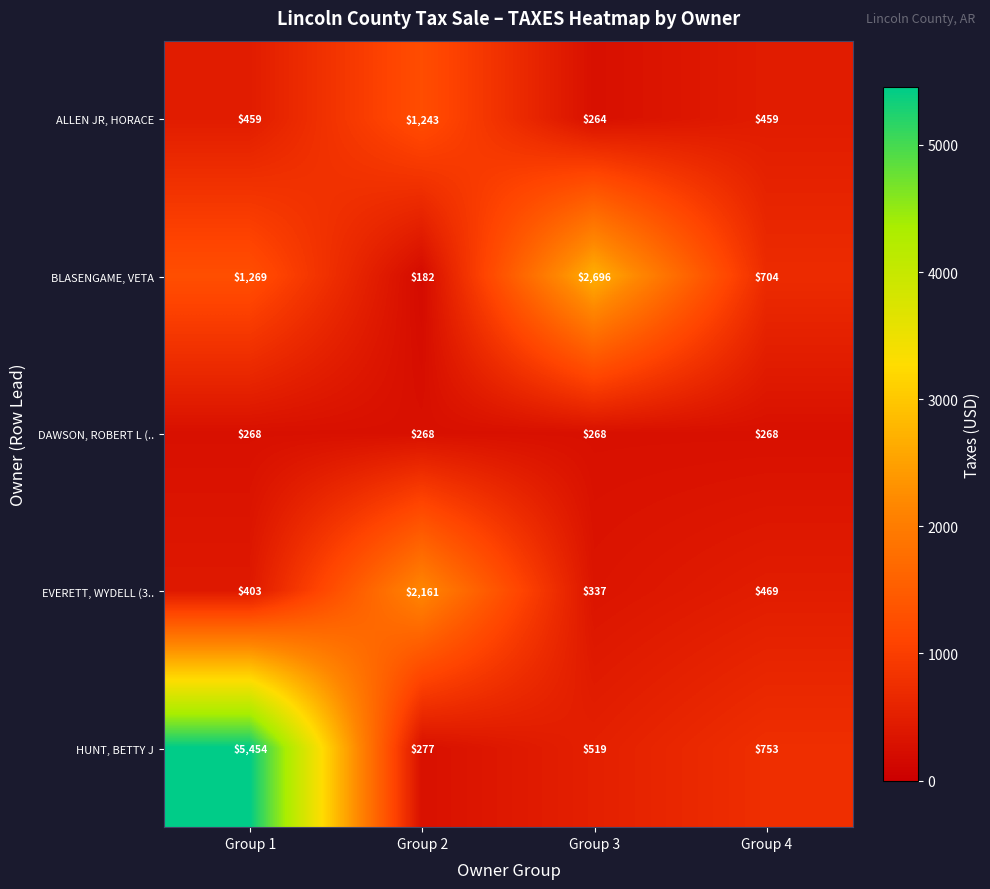

At Group 2, list the series in order from largest to smallest.

EVERETT, WYDELL (3.., ALLEN JR, HORACE, HUNT, BETTY J, DAWSON, ROBERT L (.., BLASENGAME, VETA